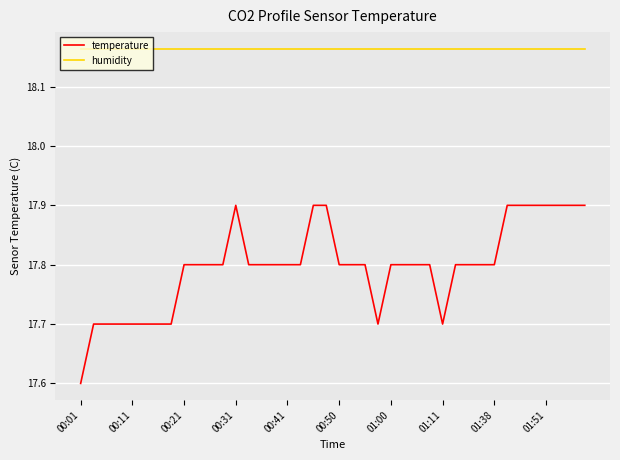

True or false: temperature and humidity cross at least once.

False